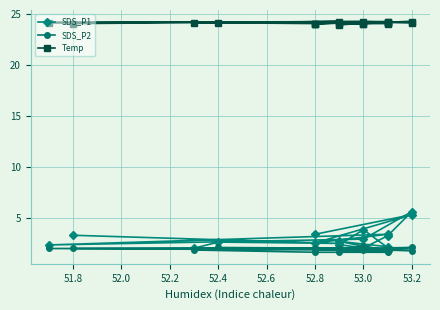

What is the total value across all series at 51.8?

28.8